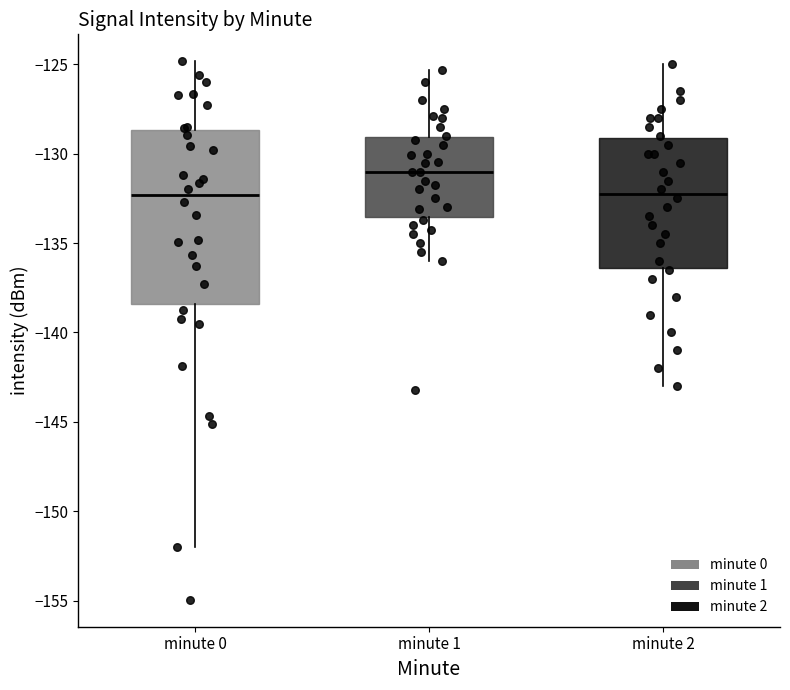

Which box is the tallest, from its lower edge to its upper edge?

minute 0